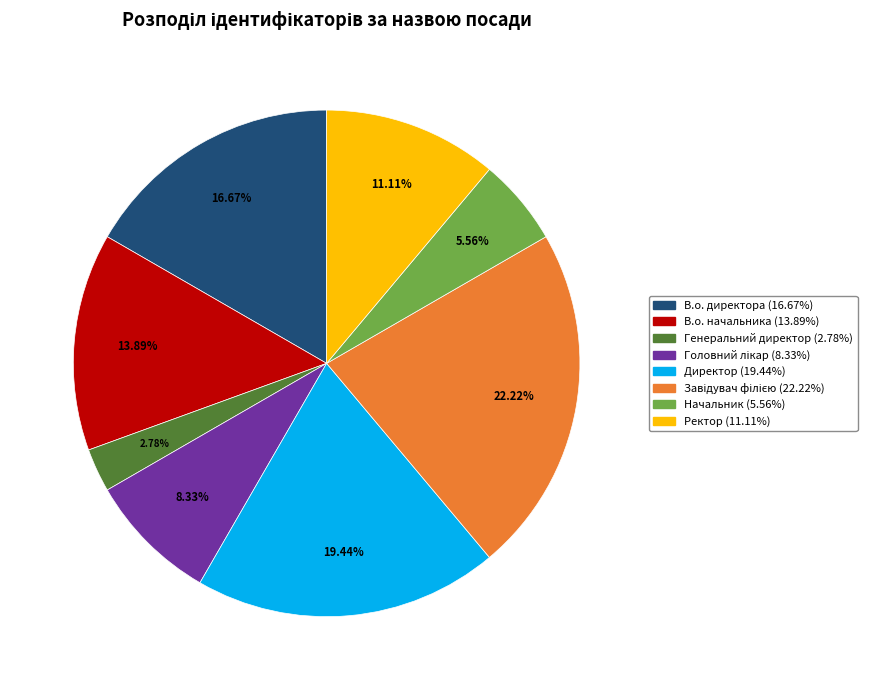

Which slice is the smallest?

Генеральний директор